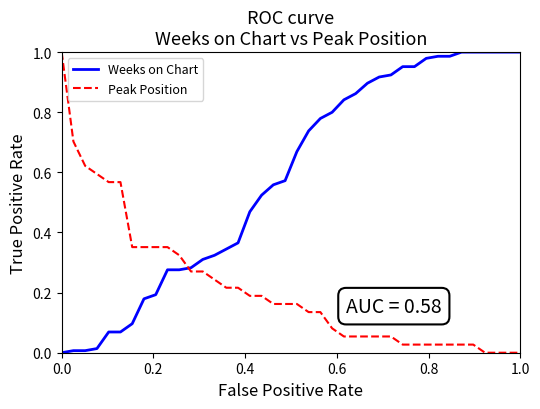

How many times do Weeks on Chart and Peak Position cross each other?

1